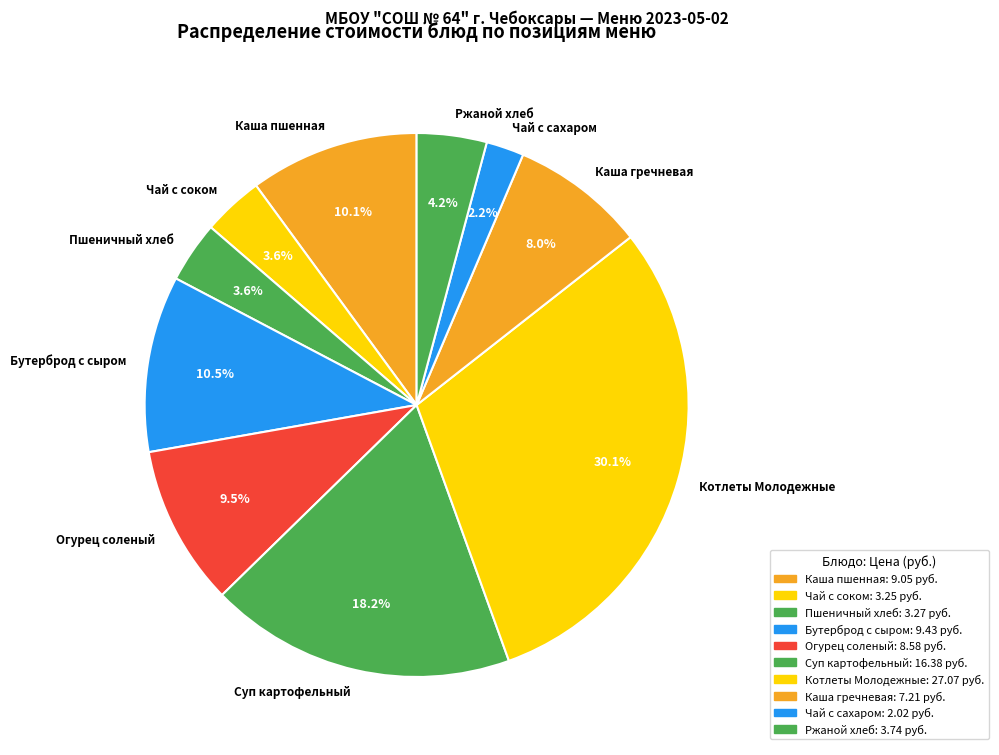

To the nearest percent, what is the difference between the largest and smallest slice percentages?

28%